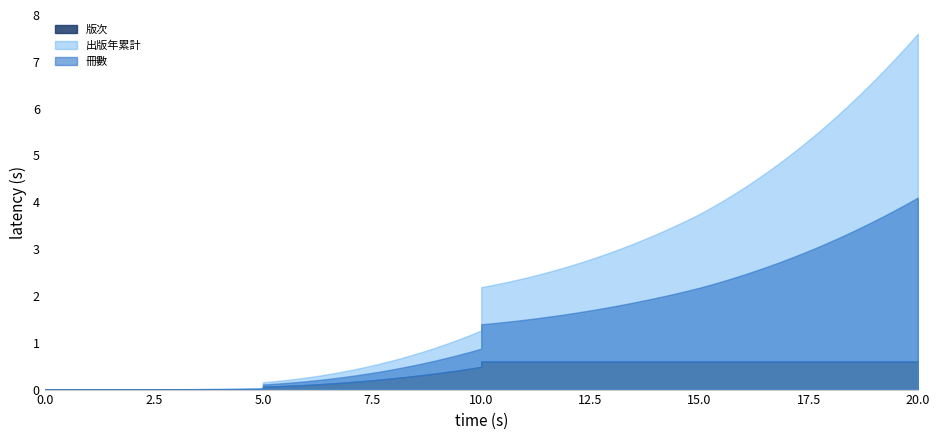

Between 168 and 87, which is larger?

168